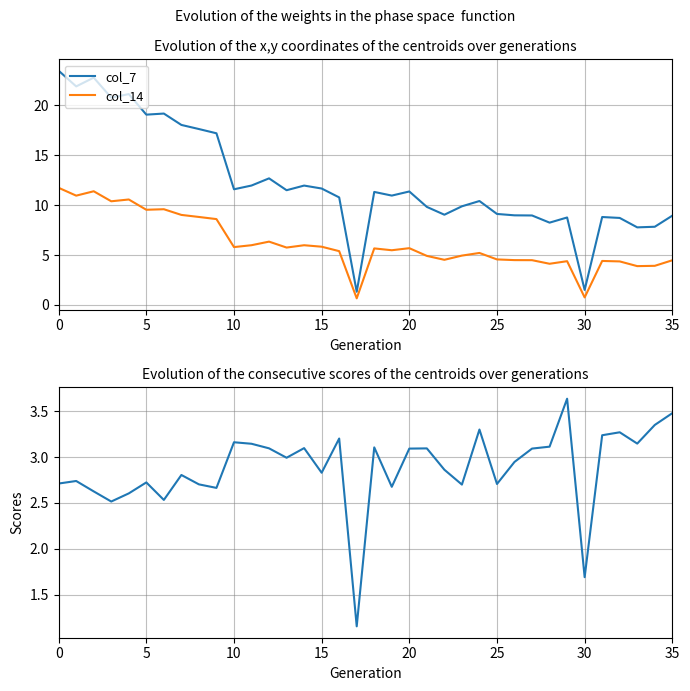

What is the label of the 10th point from the left?

9